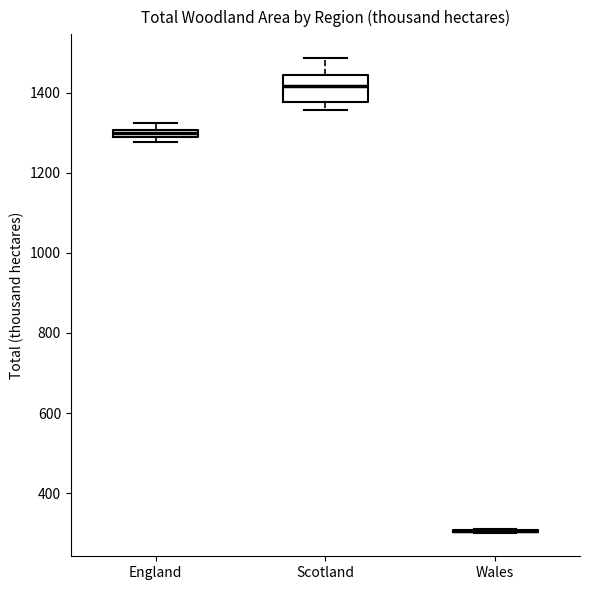

Comparing the boxes themselves (not the whiskers), which one is the tallest?

Scotland